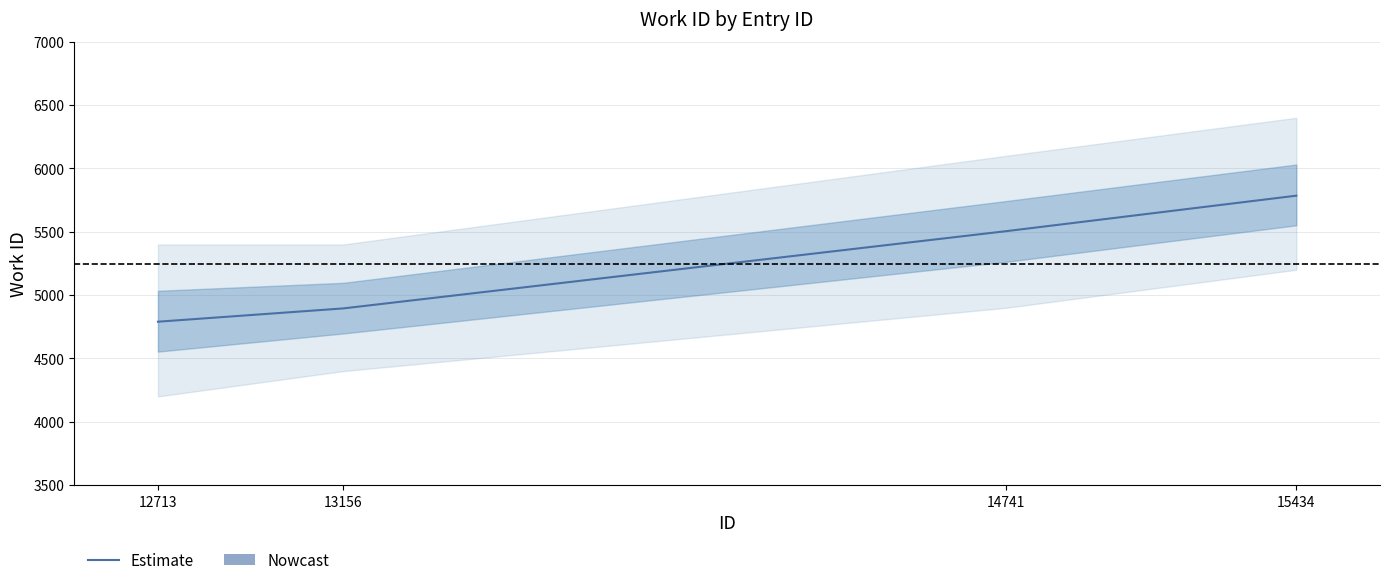

List the labels in order of value, smallest first.

12713, 13156, 14741, 15434